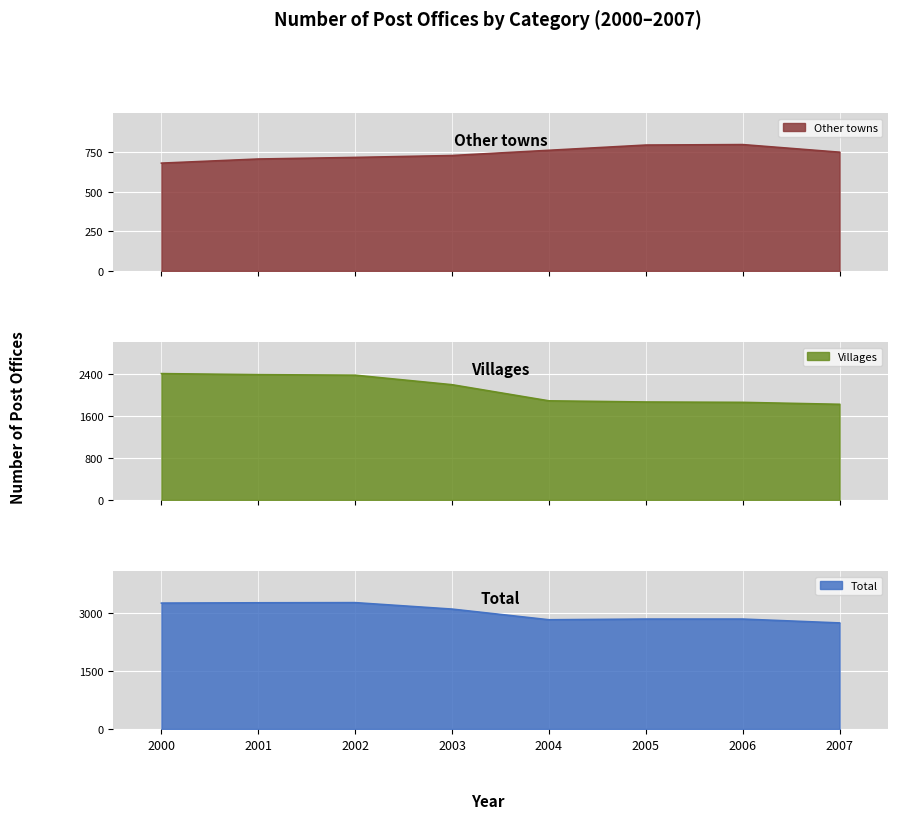

The Total series shows 3265 at 2001. True or false?

True